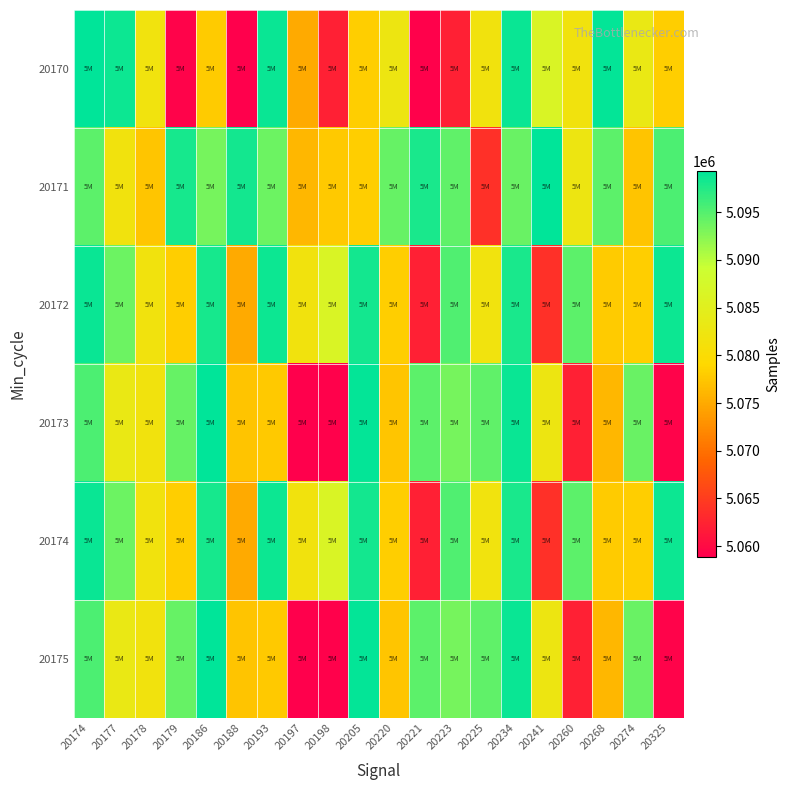

Reading left to right, what are all the values shown in this chart?

20170: 20174=5099274	20177=5098590	20178=5081890	20179=5059279	20186=5077973	20188=5058908	20193=5098765	20197=5075030	20198=5062079	20205=5078267	20220=5082452	20221=5059128	20223=5062140	20225=5081665	20234=5098653	20241=5086455	20260=5081751	20268=5099009	20274=5083119	20325=5078231
20171: 20174=5094641	20177=5081751	20178=5077408	20179=5098059	20186=5093359	20188=5098246	20193=5093762	20197=5076138	20198=5077721	20205=5078231	20220=5094200	20221=5097864	20223=5094448	20225=5063654	20234=5093953	20241=5099274	20260=5082452	20268=5094570	20274=5077244	20325=5095388
20172: 20174=5098653	20177=5093762	20178=5081736	20179=5078231	20186=5098059	20188=5075030	20193=5098626	20197=5081751	20198=5086455	20205=5098246	20220=5078267	20221=5062140	20223=5095332	20225=5081890	20234=5097864	20241=5063654	20260=5094641	20268=5077973	20274=5078216	20325=5098590
20173: 20174=5095388	20177=5083119	20178=5081665	20179=5094200	20186=5099274	20188=5077244	20193=5077721	20197=5058908	20198=5059128	20205=5099009	20220=5077408	20221=5094570	20223=5093359	20225=5094448	20234=5098765	20241=5082452	20260=5062140	20268=5076138	20274=5093953	20325=5059279
20174: 20174=5098653	20177=5093762	20178=5081736	20179=5078231	20186=5098059	20188=5075030	20193=5098626	20197=5081751	20198=5086455	20205=5098246	20220=5078267	20221=5062079	20223=5095332	20225=5081890	20234=5097864	20241=5063654	20260=5094641	20268=5077973	20274=5078216	20325=5098590
20175: 20174=5095388	20177=5083119	20178=5081665	20179=5094200	20186=5099274	20188=5077244	20193=5077721	20197=5058908	20198=5059128	20205=5099009	20220=5077408	20221=5094570	20223=5093359	20225=5094448	20234=5098765	20241=5082452	20260=5062140	20268=5076138	20274=5093953	20325=5059279